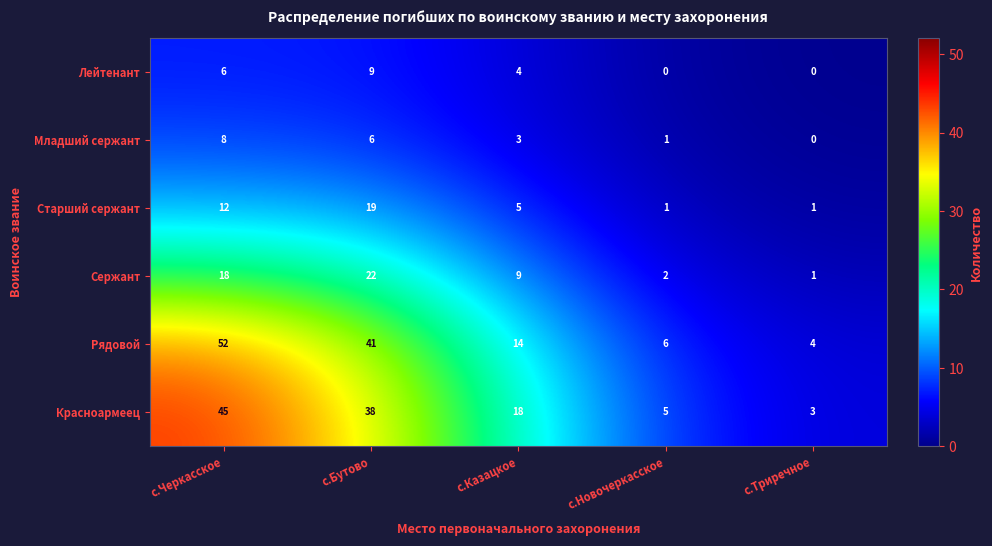

What is the sum of all Младший сержант values?

18